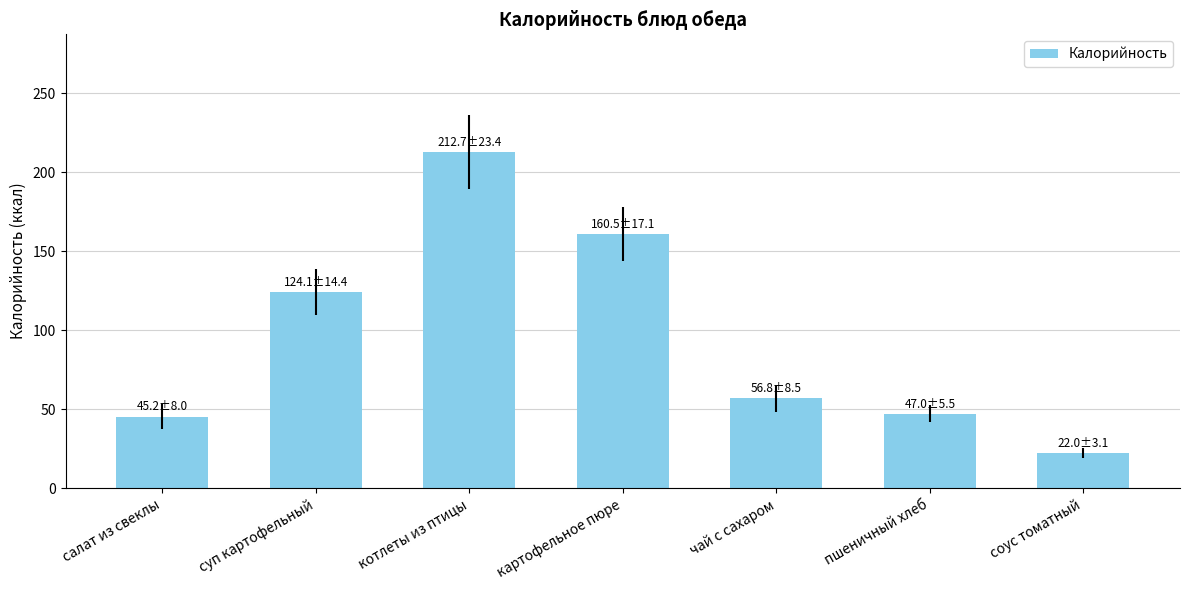

What position from the right is салат из свеклы?

7